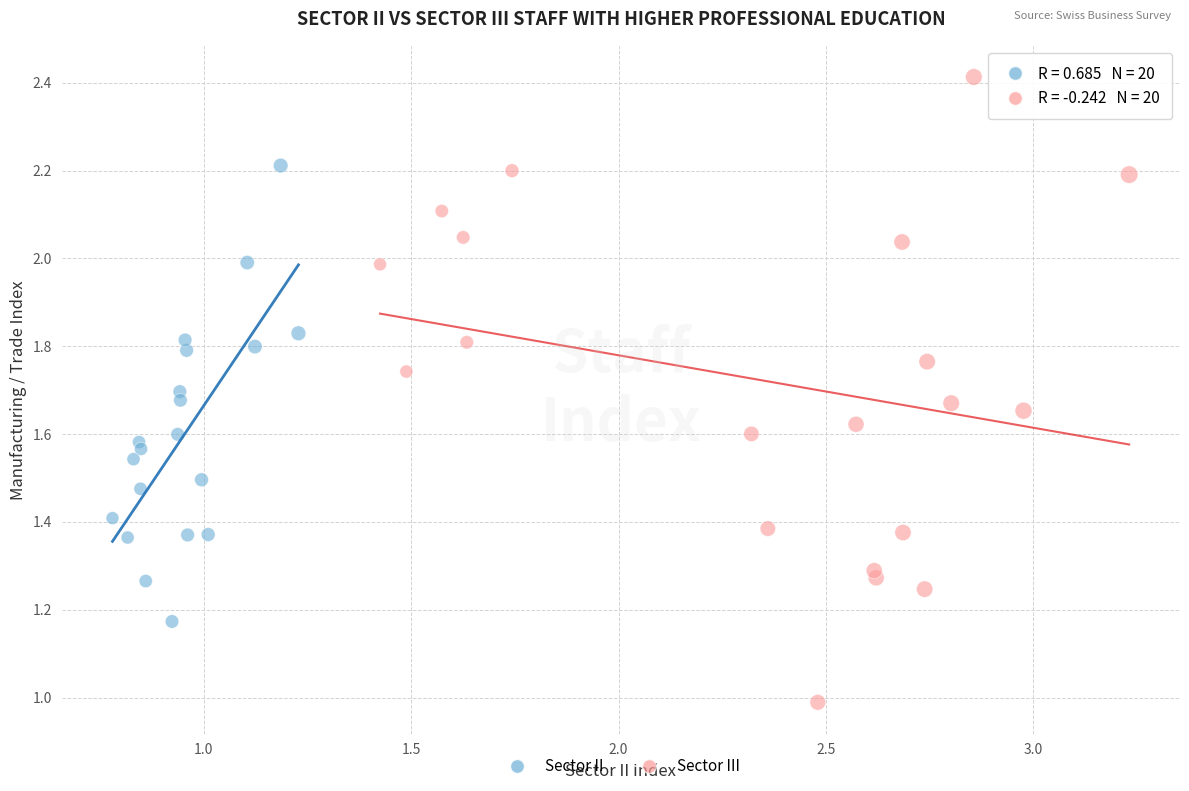

Which series has the largest Y range (max minus min)?

Sector III